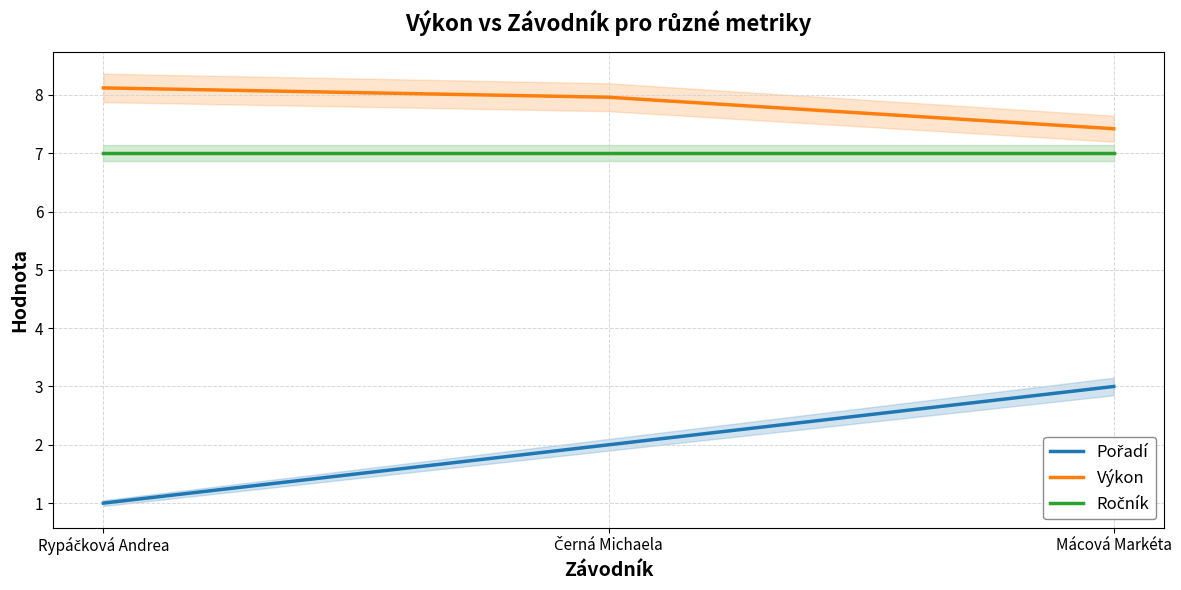

What position from the left is Mácová Markéta?

3